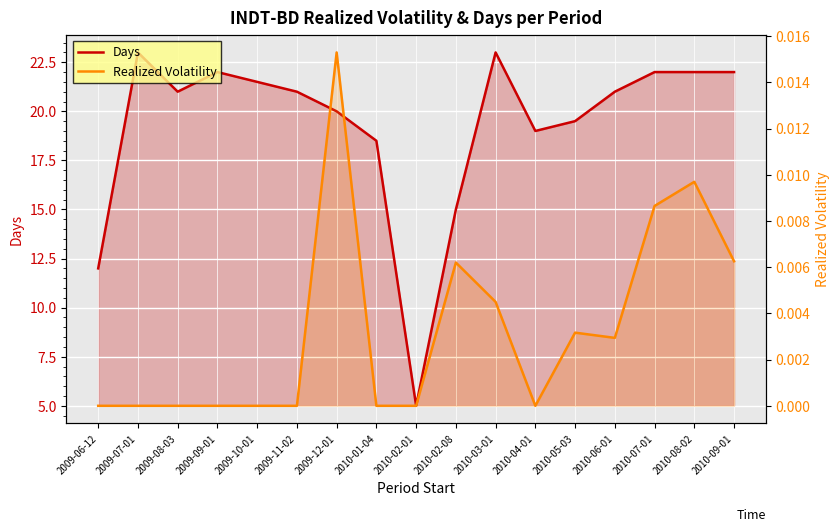

At which category does Days reach its first local valley?

2009-08-03